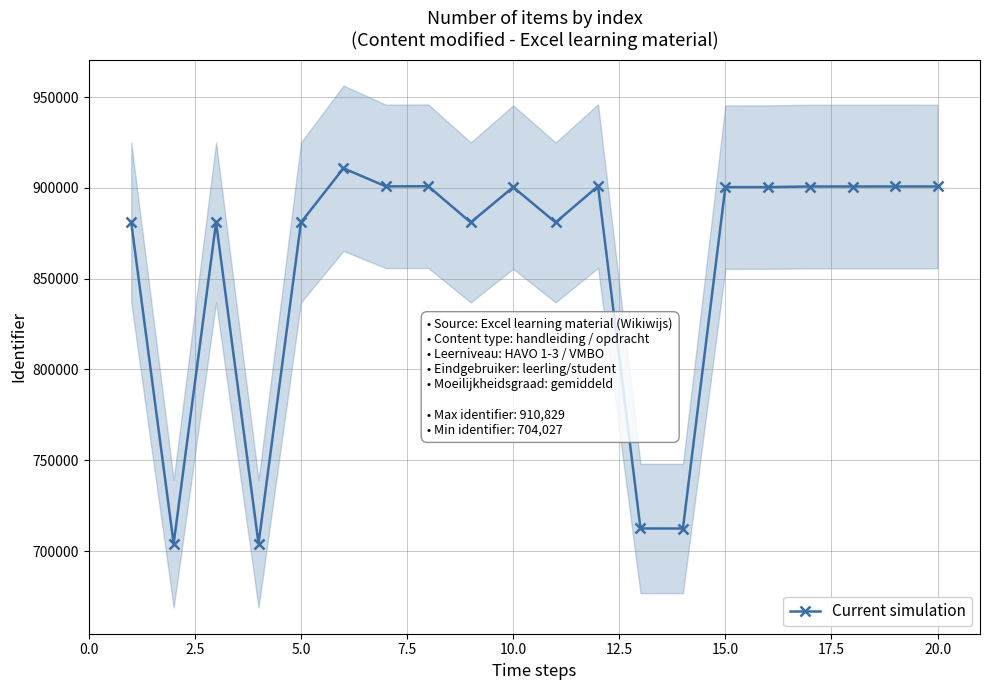

True or false: Current simulation has more than 2 points higher than both neighbors.

True